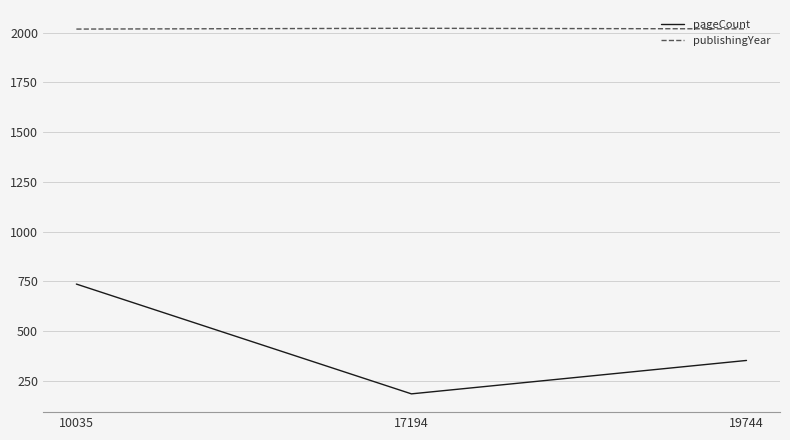

What is the total value across all series at 17194?

2206